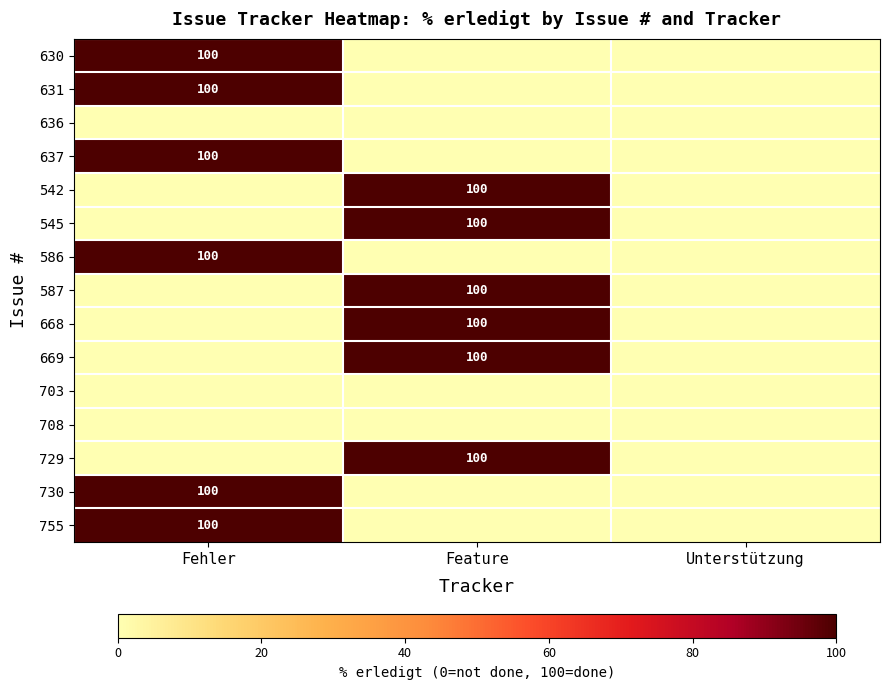

The 630 series shows 60 at Feature. True or false?

False